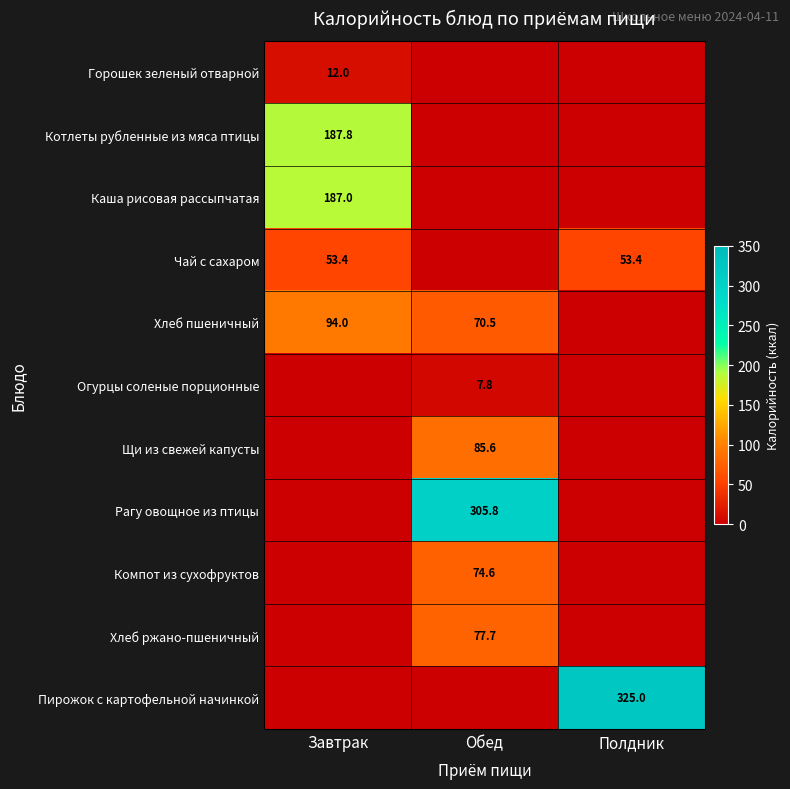

At which category does the chart reach its peak across all series?

Полдник